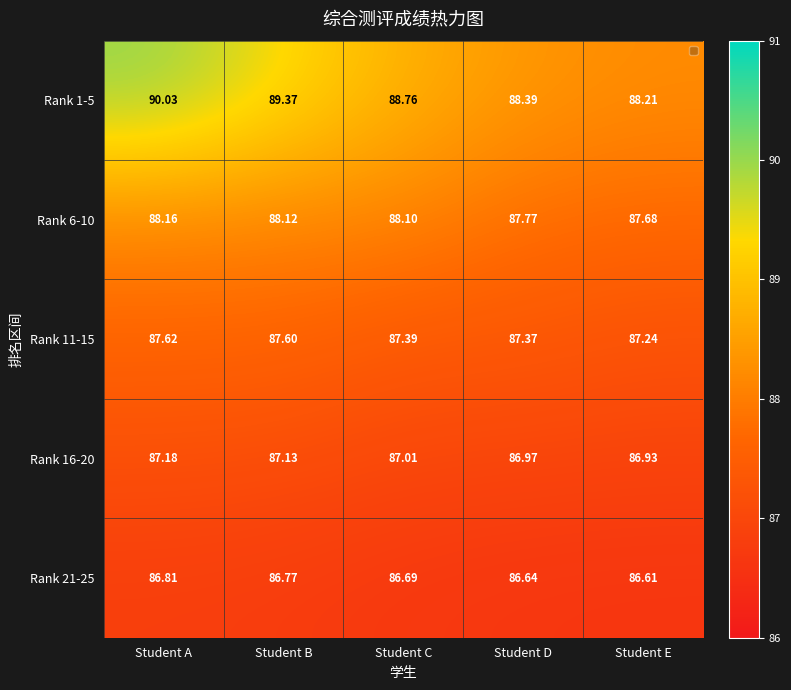

Is the value of Rank 21-25 at Student A greater than the value of Rank 16-20 at Student C?

No